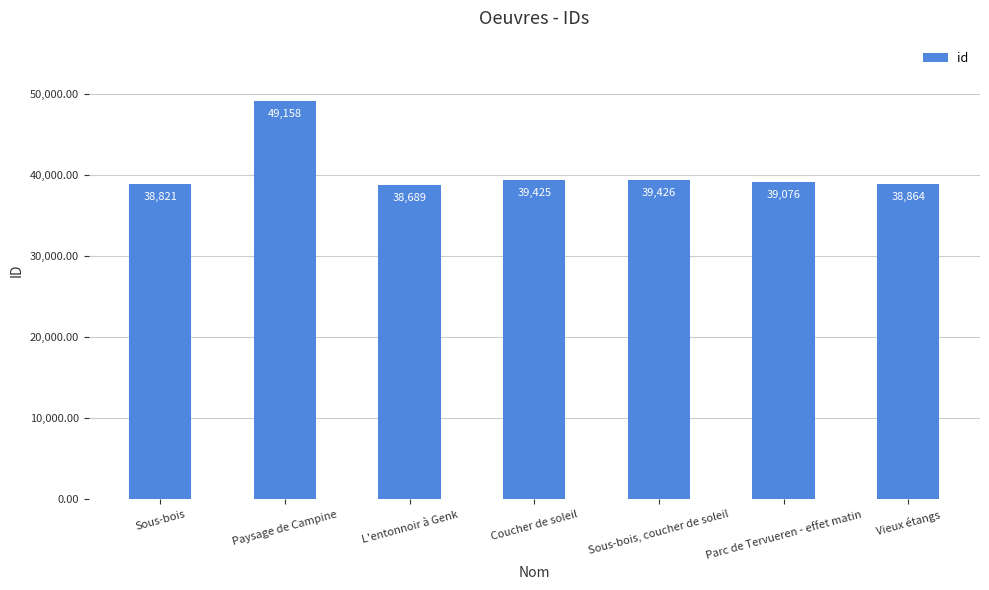

What is the ratio of the value at Parc de Tervueren - effet matin to the value at Sous-bois, coucher de soleil?

1.0